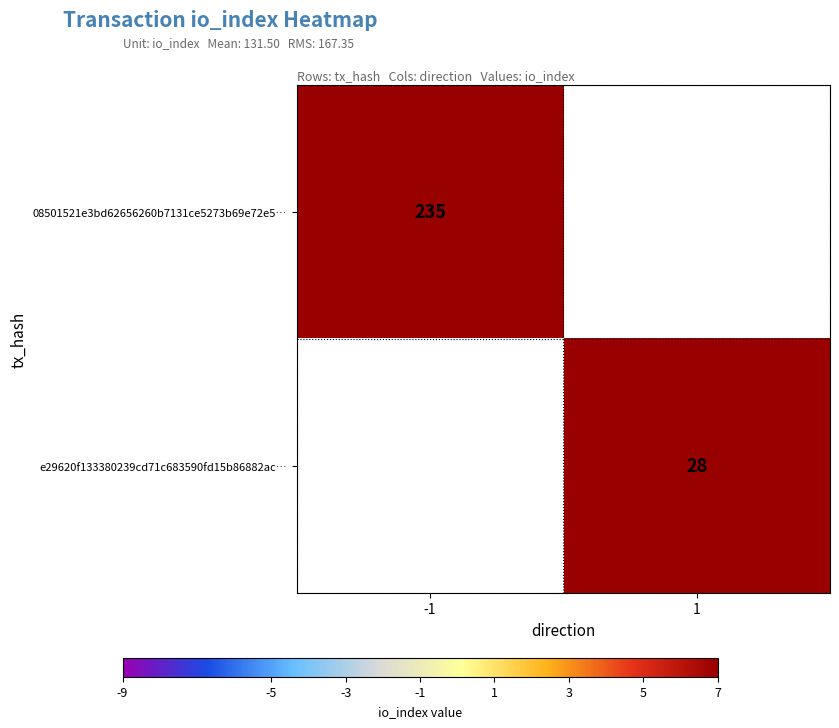

The 08501521e3bd62656260b7131ce5273b69e72e5… series shows 411 at -1. True or false?

False